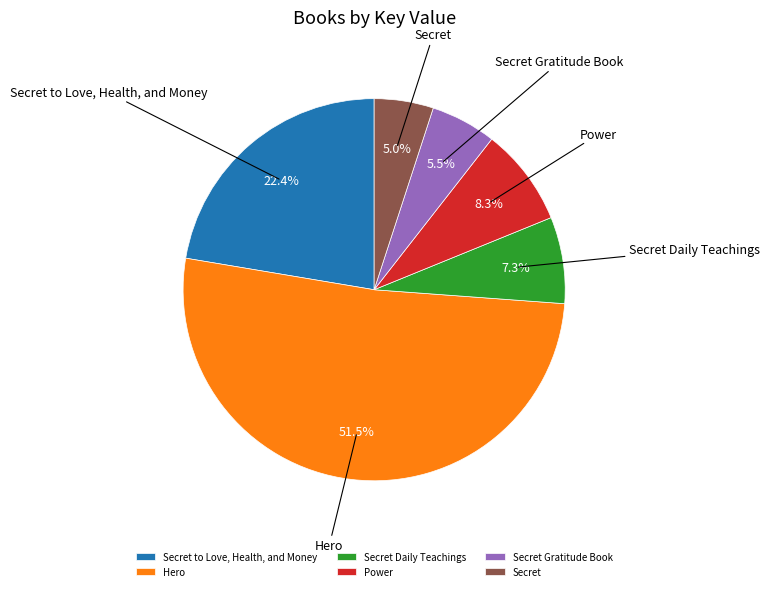

What percentage do Secret Gratitude Book and Hero together represent?

57.0%